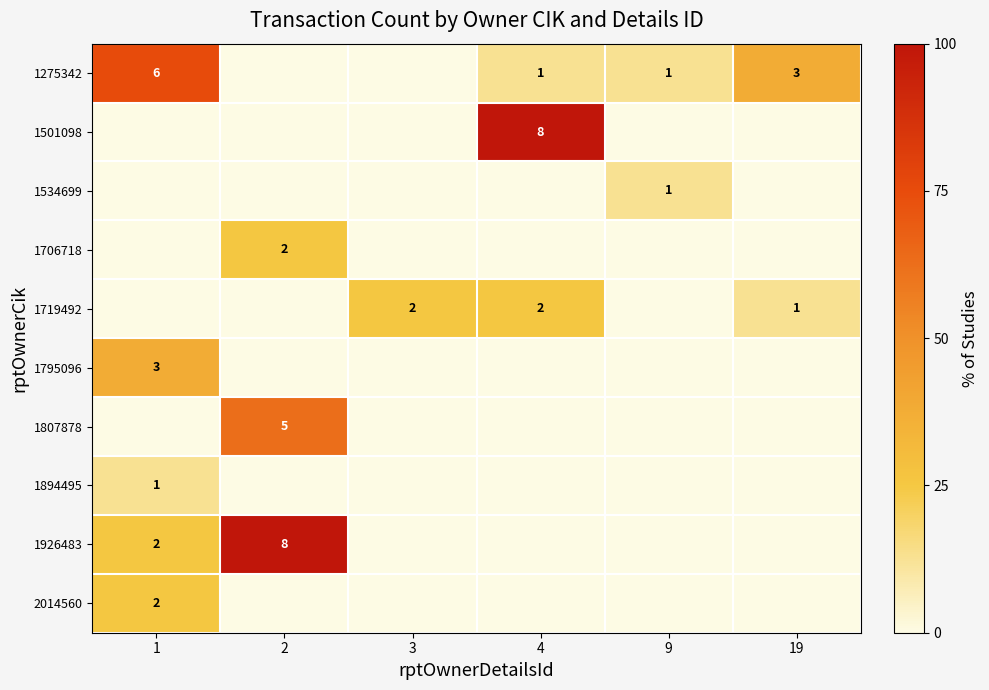

The value of 1719492 at 4 is 3. True or false?

False